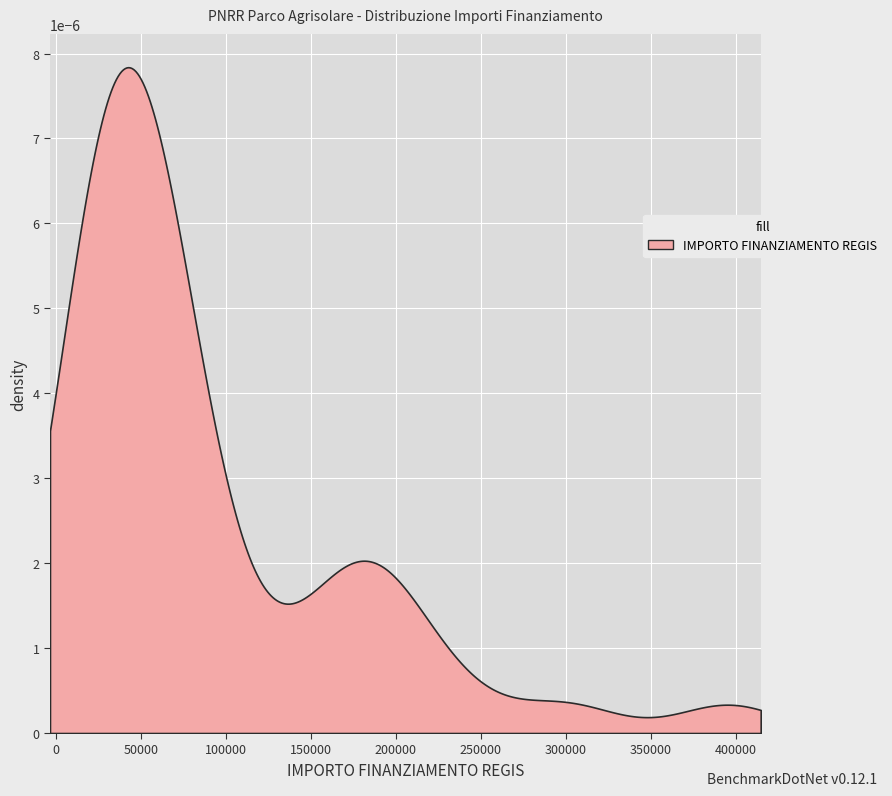

Reading right to left, what are all the values shown in this chart?

39=186624.0	38=53736.0	37=42066.0	36=205092.0	35=36351.0	34=39000.0	33=32804.9	32=15630.6	31=299862.0	30=88400.0	29=52920.0	28=73440.0	27=39060.0	26=36760.1	25=78445.4	24=32868.0	23=53784.0	22=59760.0	21=183501.0	20=187212.0	19=234000.0	18=395644.9	17=84735.1	16=50000.0	15=60000.0	14=180000.0	13=60000.0	12=60000.0	11=150000.0	10=60000.0	9=150000.0	8=24354.0	7=15844.0	6=23663.4	5=29464.2	4=18516.0	3=20632.0	2=17625.0	1=19661.6	0=100000.0